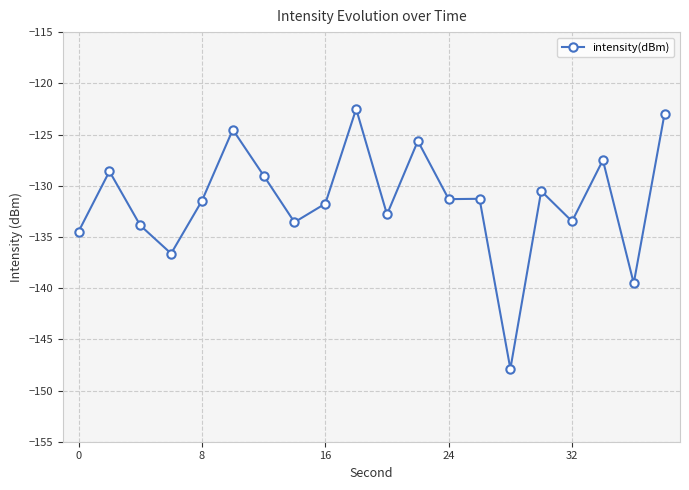

What is the minimum value shown in the chart?

-147.9